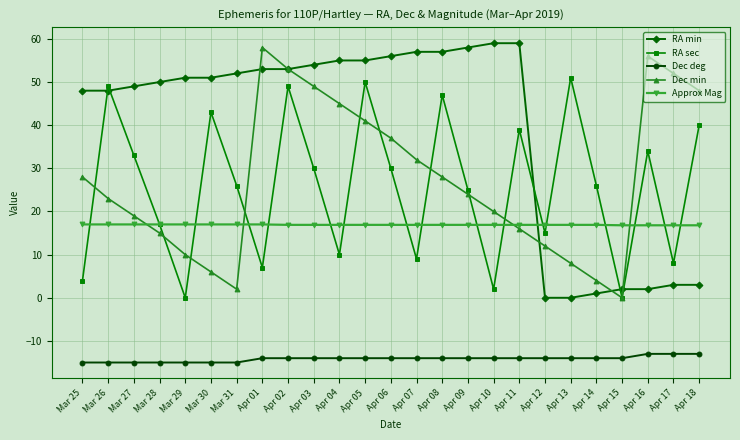

What is the difference between the maximum and minimum values in the Dec deg series?

2.0